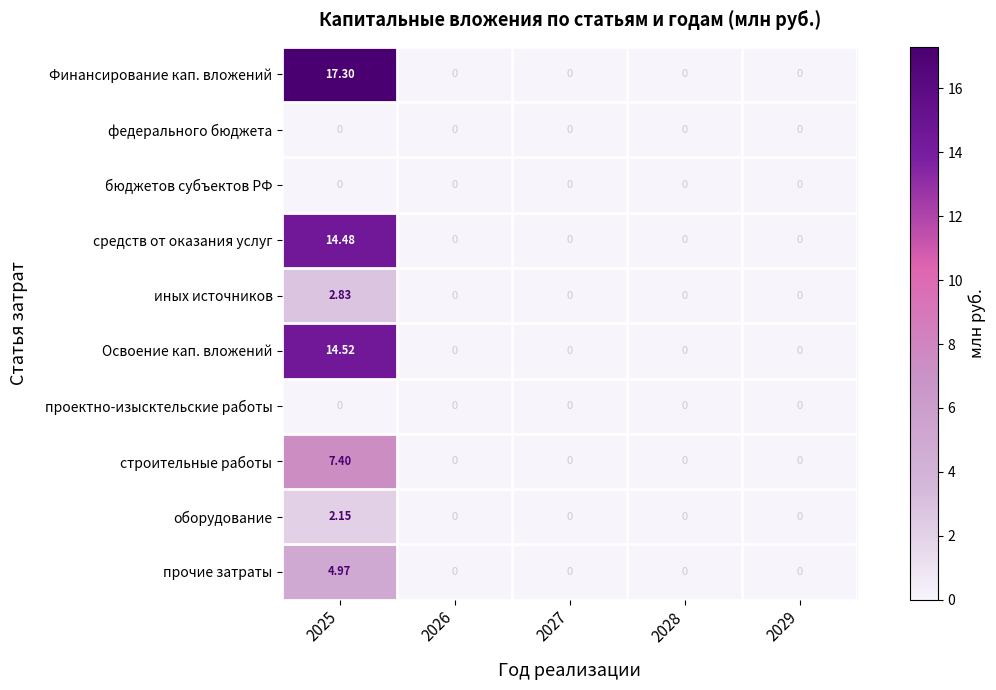

Which series has the widest spread of values?

Финансирование кап. вложений